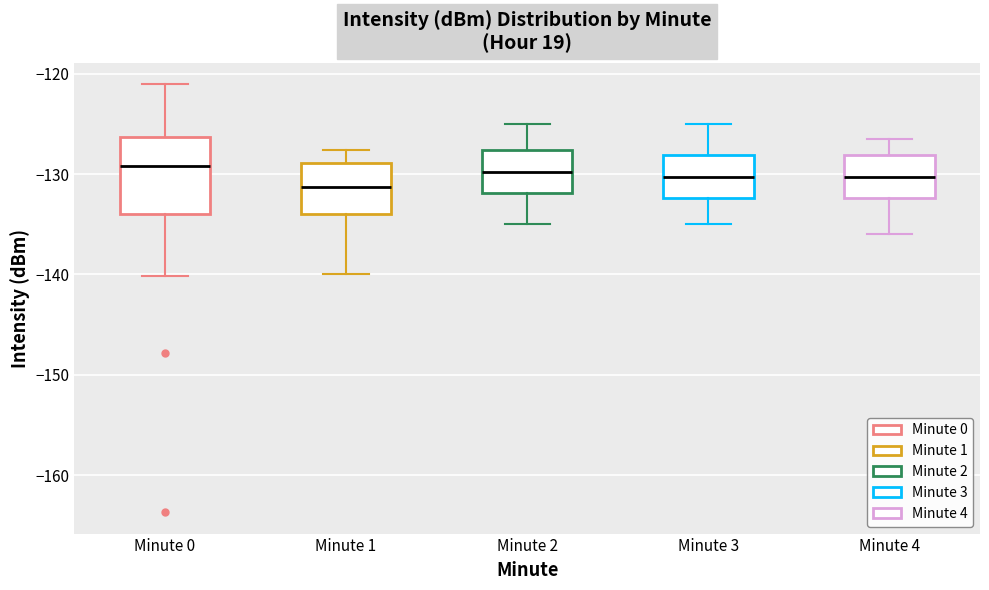

Which box's median line is the lowest?

Minute 1